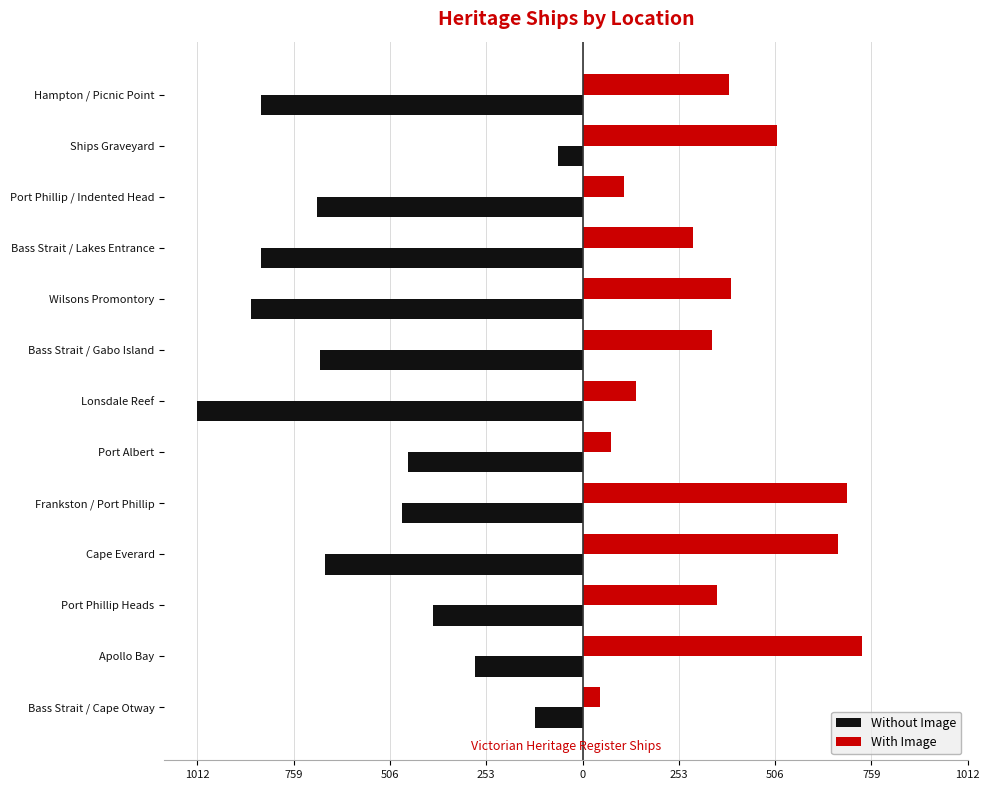

What are all the series names shown in the legend?

Without Image, With Image